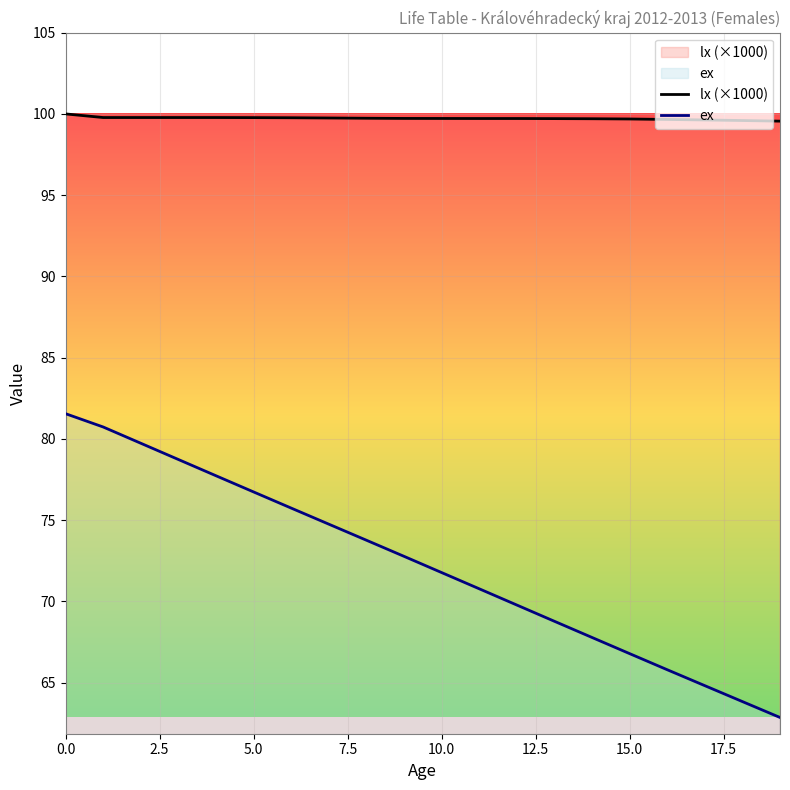

What is the value of the lx (×1000) point at the 1st from the left?

100.0